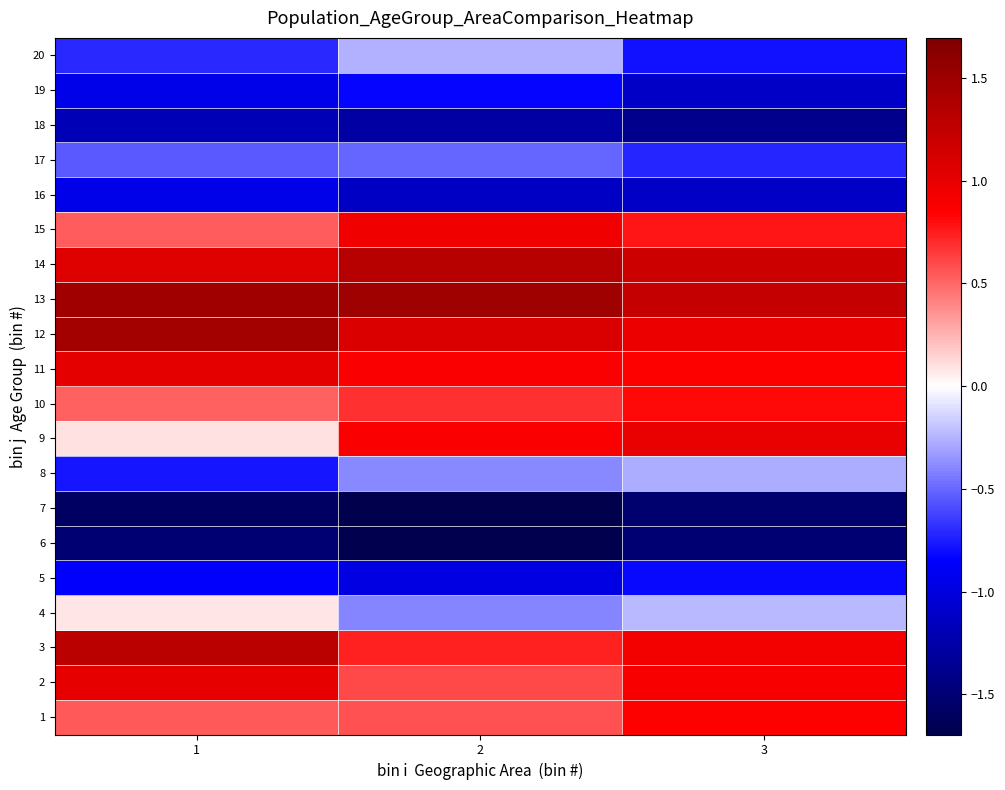

What is the greatest value displayed?

1.5